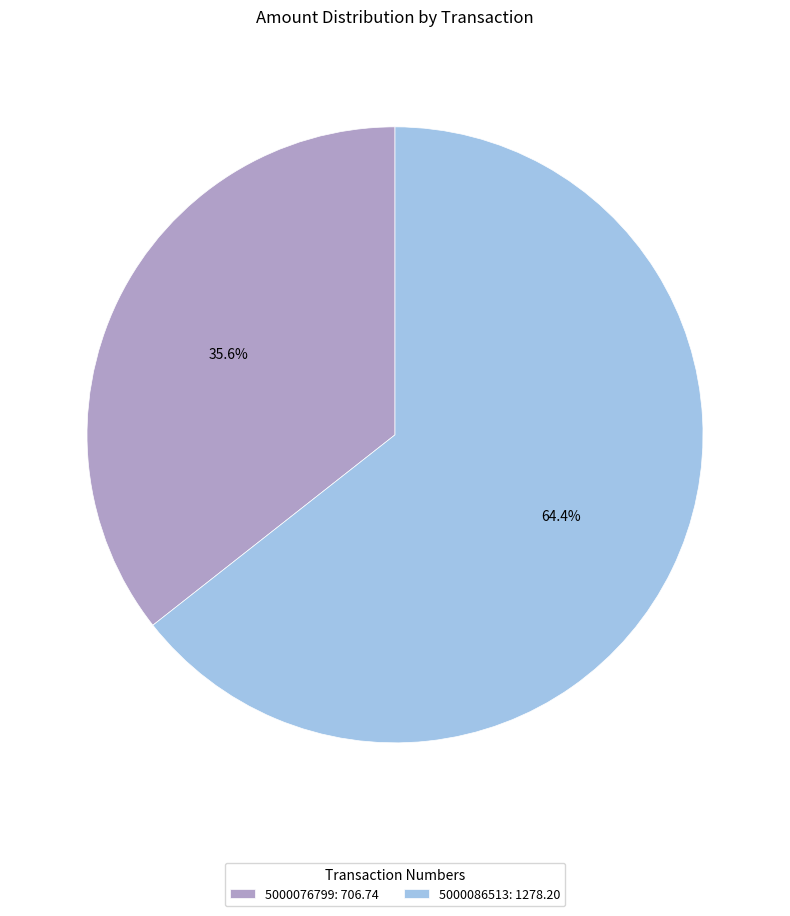

Approximately how many times larger is the value at 5000086513 compared to 5000076799?

1.8